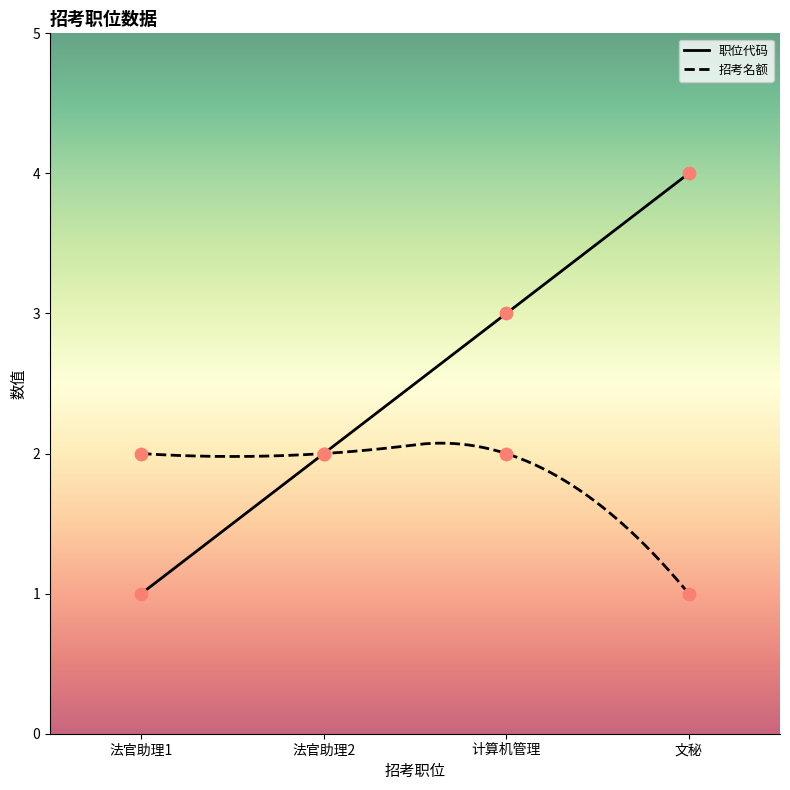

What is the total value across all series at 计算机管理?

5